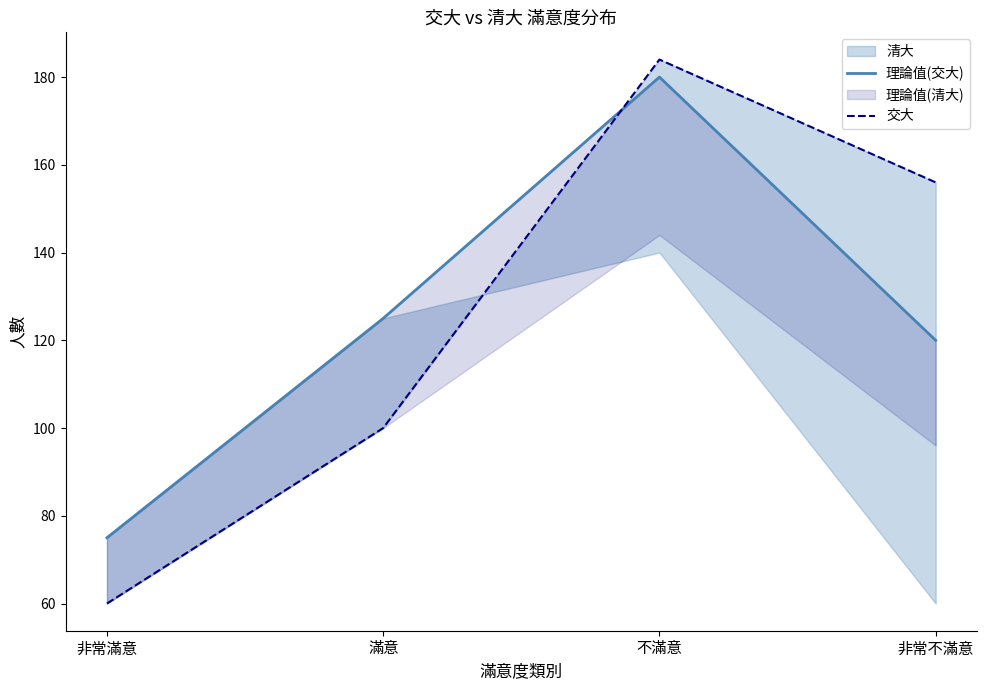

True or false: 交大 and 理論值(交大) intersect in this chart.

True